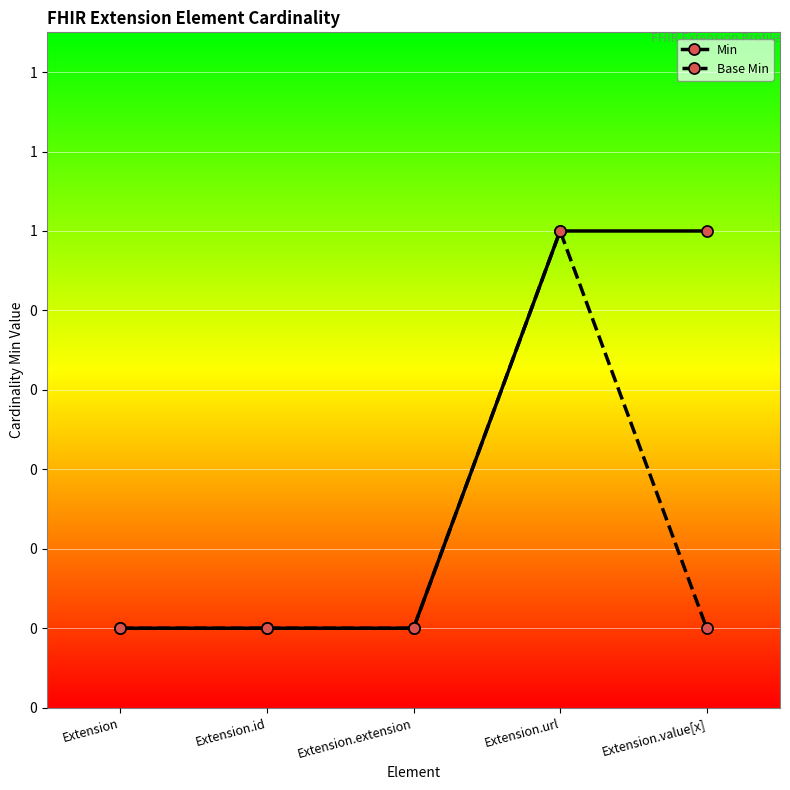

The value of Base Min at Extension.value[x] is 0. True or false?

True